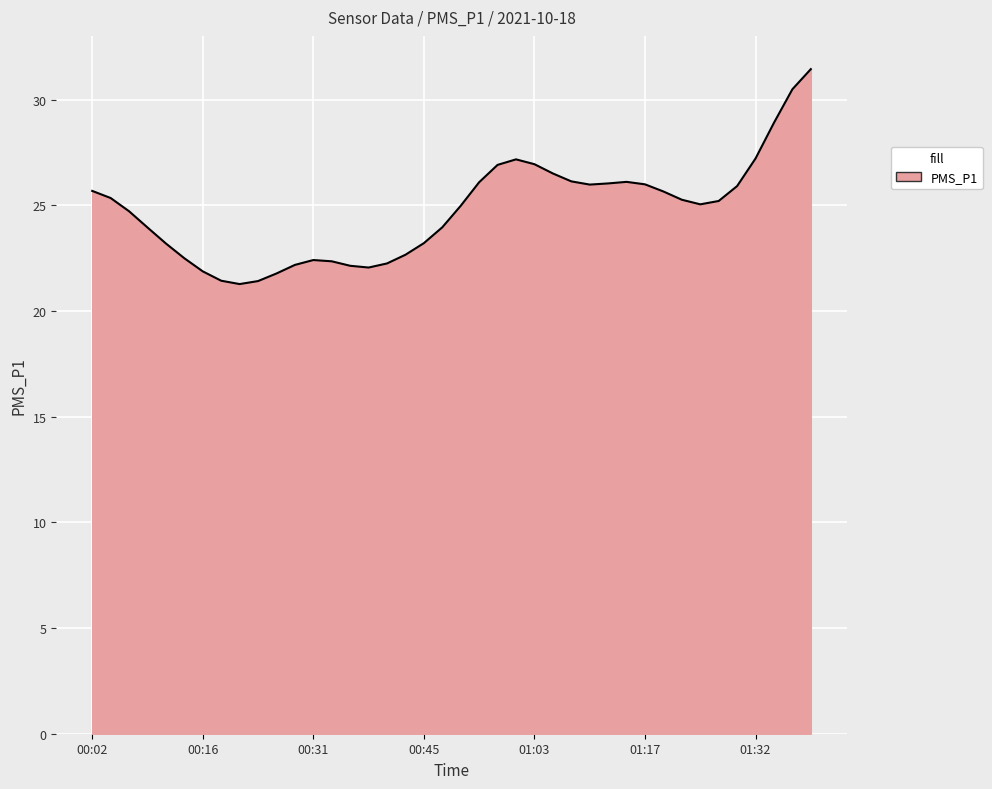

How many series are shown in this chart?

1